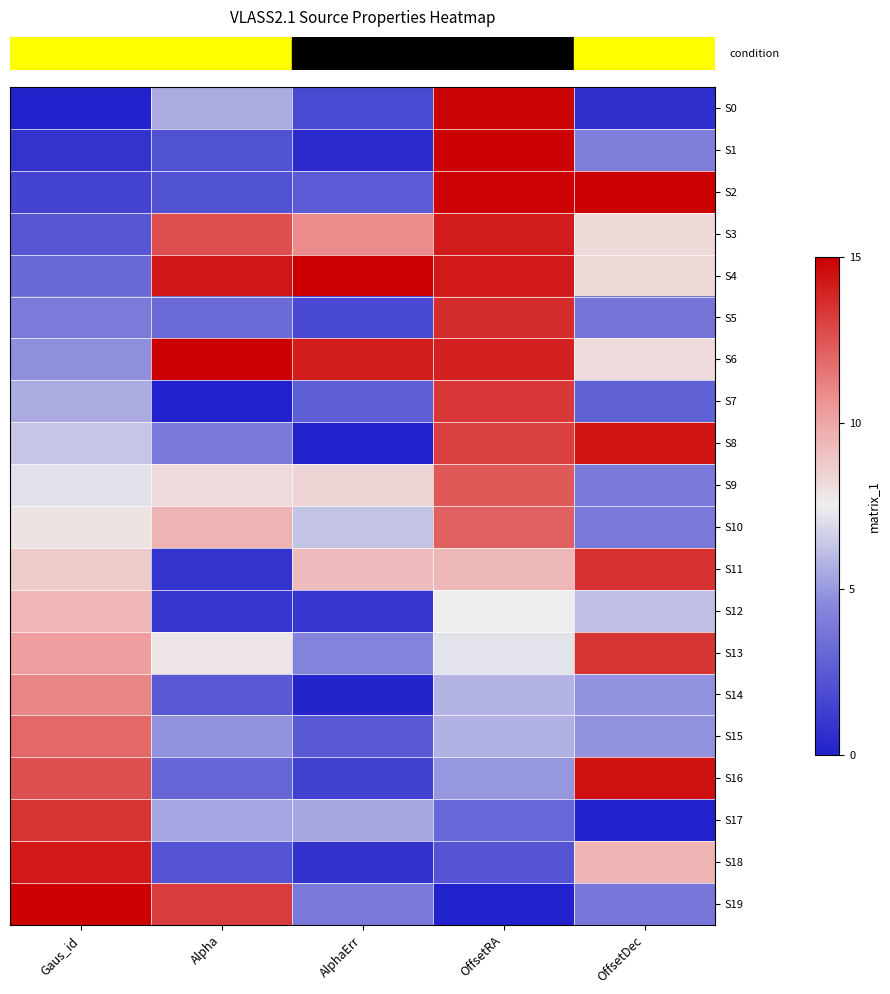

What is the difference between the highest and lowest values at OffsetDec?

15.0